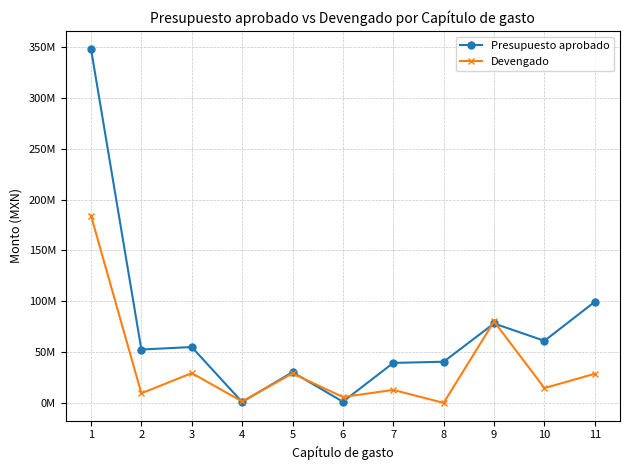

At which category does Presupuesto aprobado reach its first local valley?

2